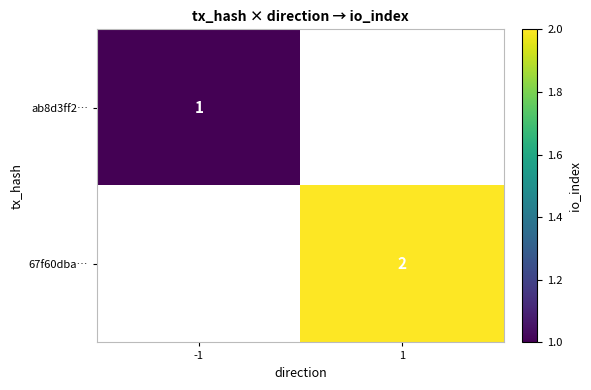

How many data points does each series have?

2